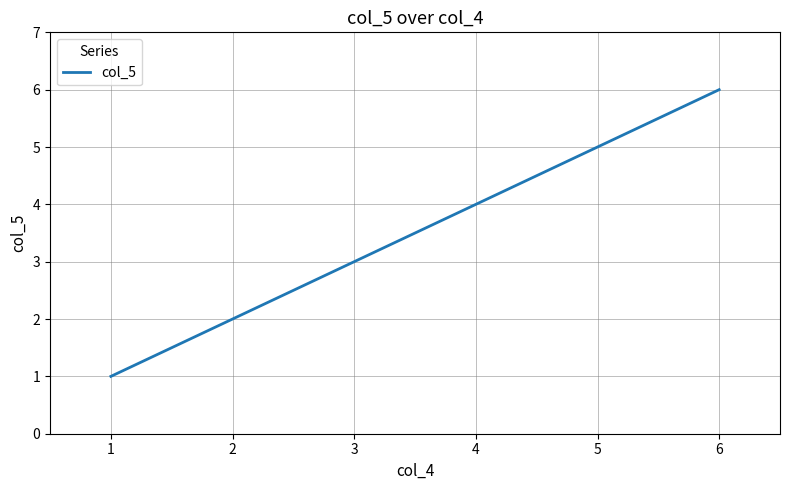

How many values are below 4?

3